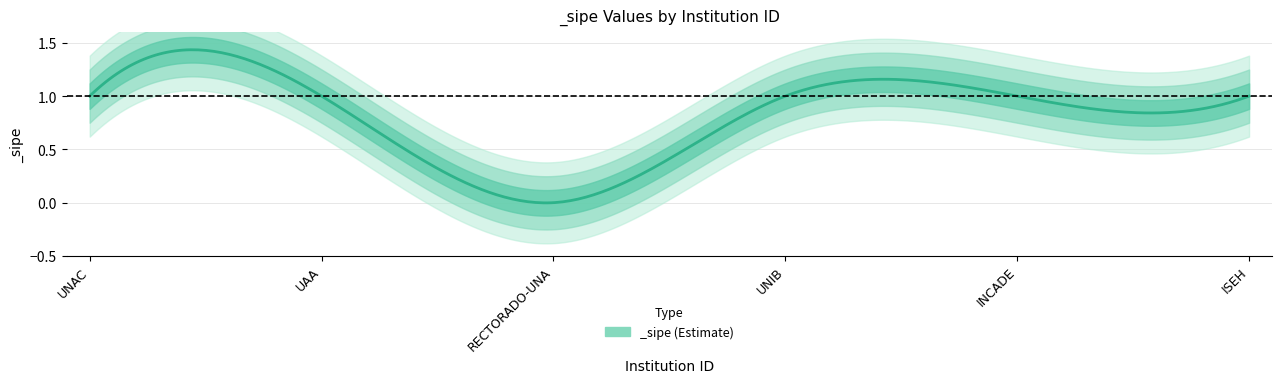

Does the chart display data point markers on the line(s)?

No